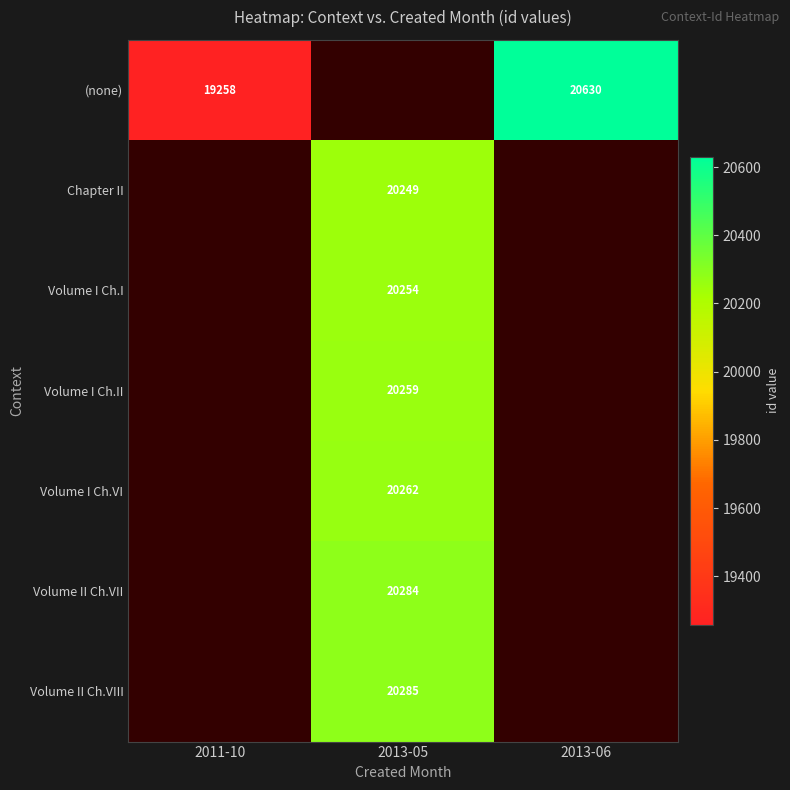

True or false: (none) has a value of 26783 at 2011-10.

False